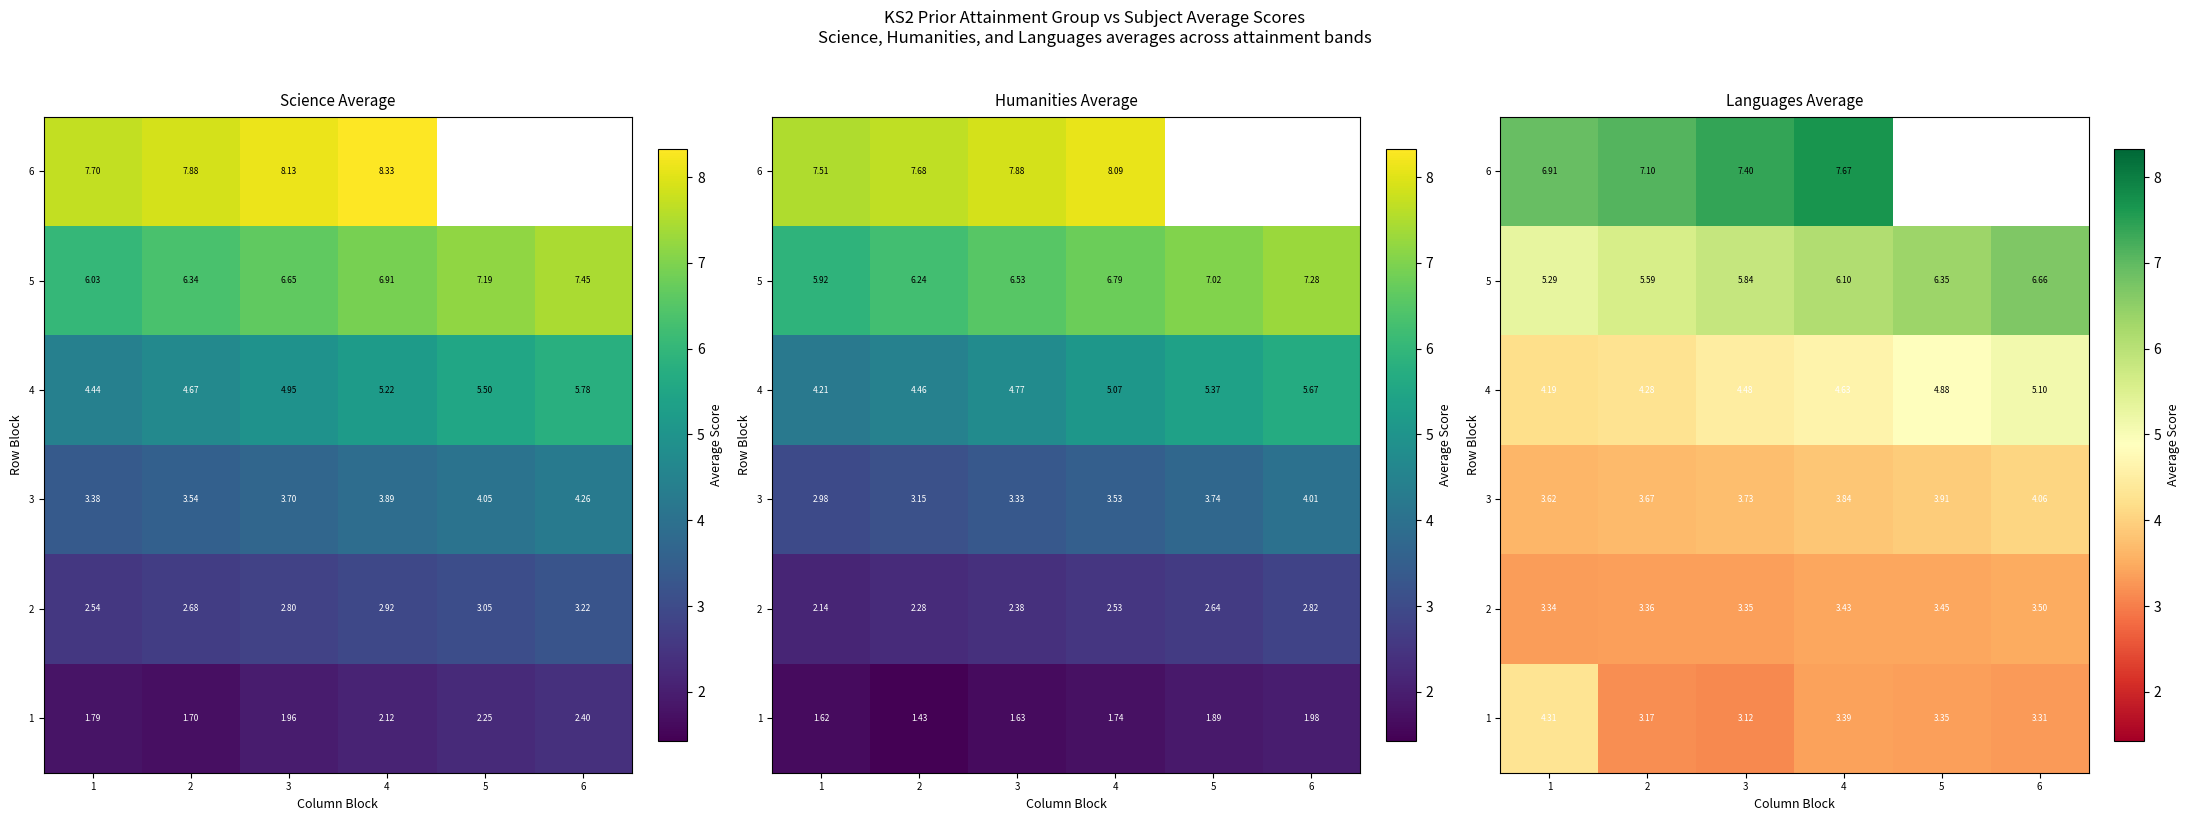

Which category has the highest value across all series?

4